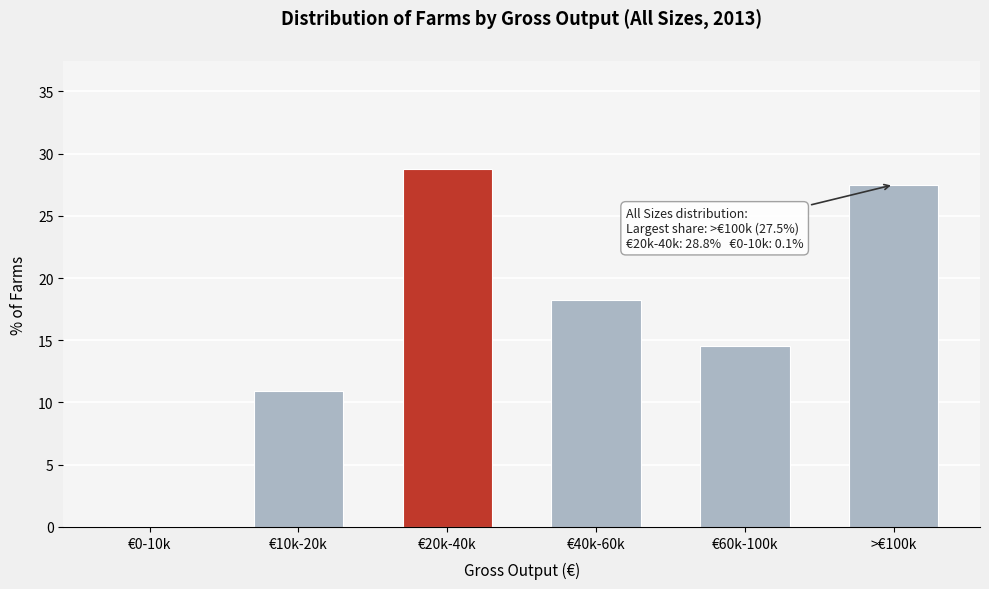

Reading left to right, list all the values displayed in this chart.

€0-10k=0.1	€10k-20k=10.9	€20k-40k=28.8	€40k-60k=18.2	€60k-100k=14.5	>€100k=27.5